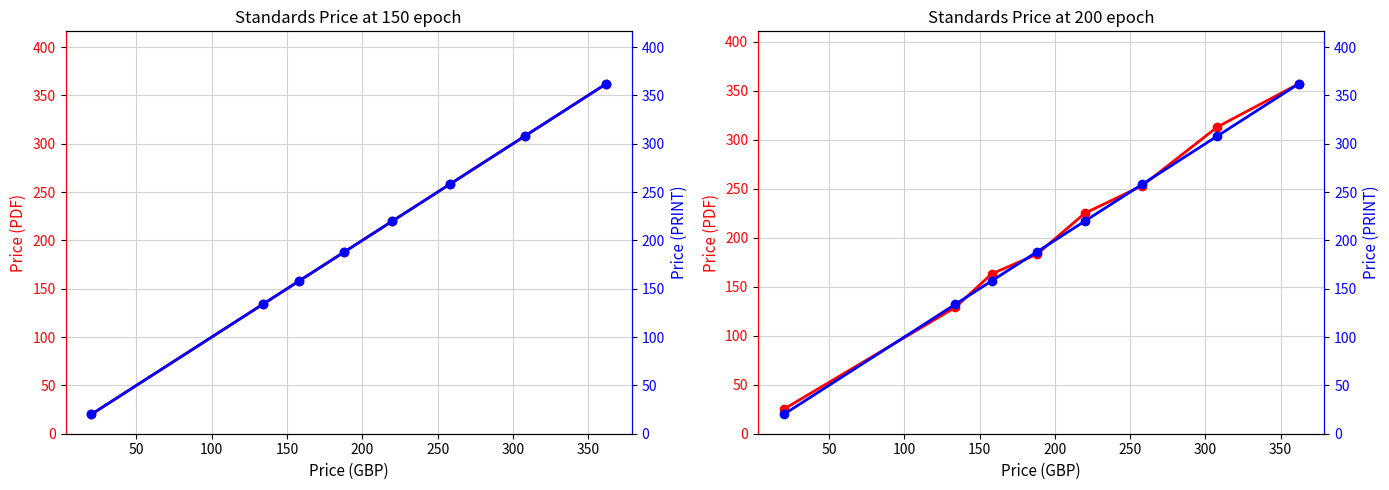

How many categories are shown in the chart?

8